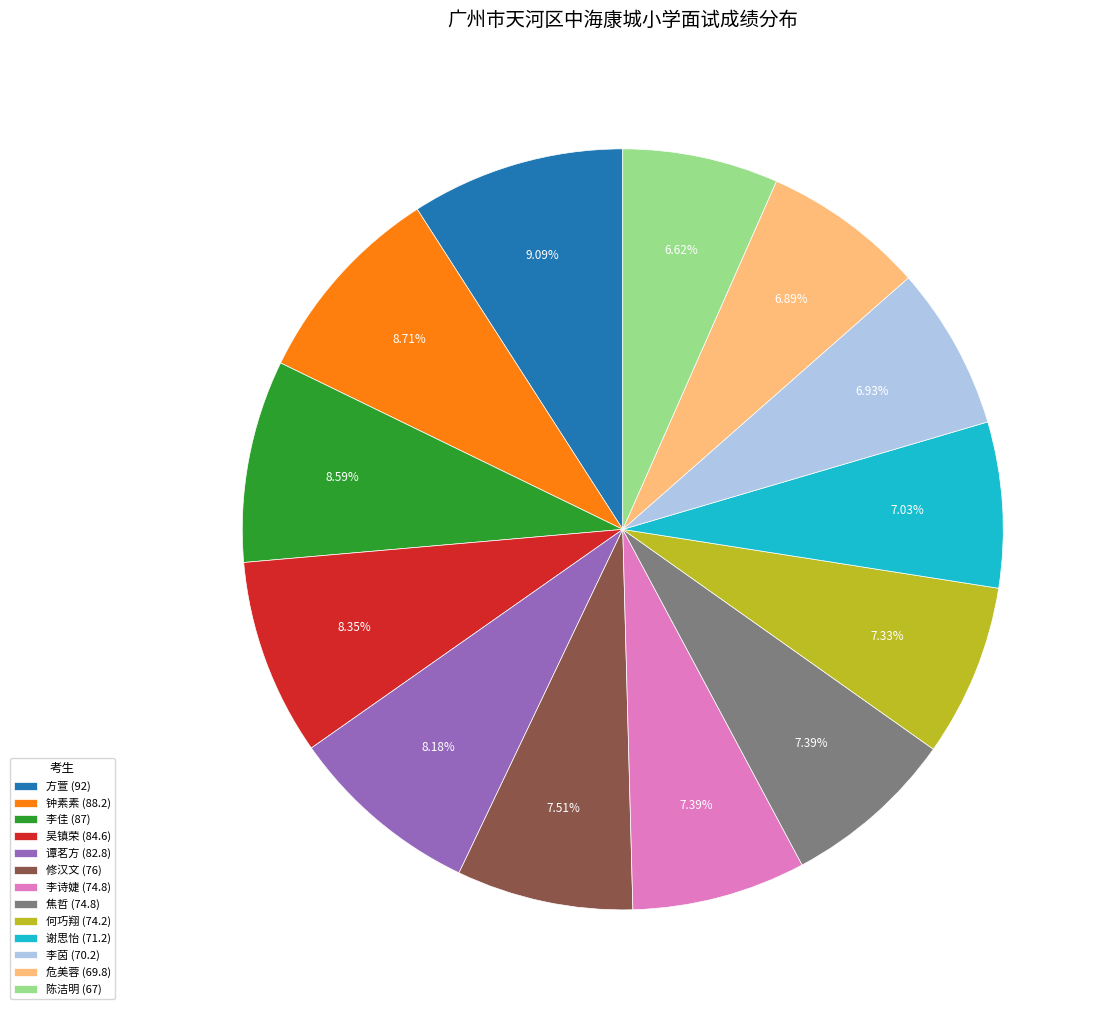

To the nearest percent, what portion does 谢思怡 represent?

7%